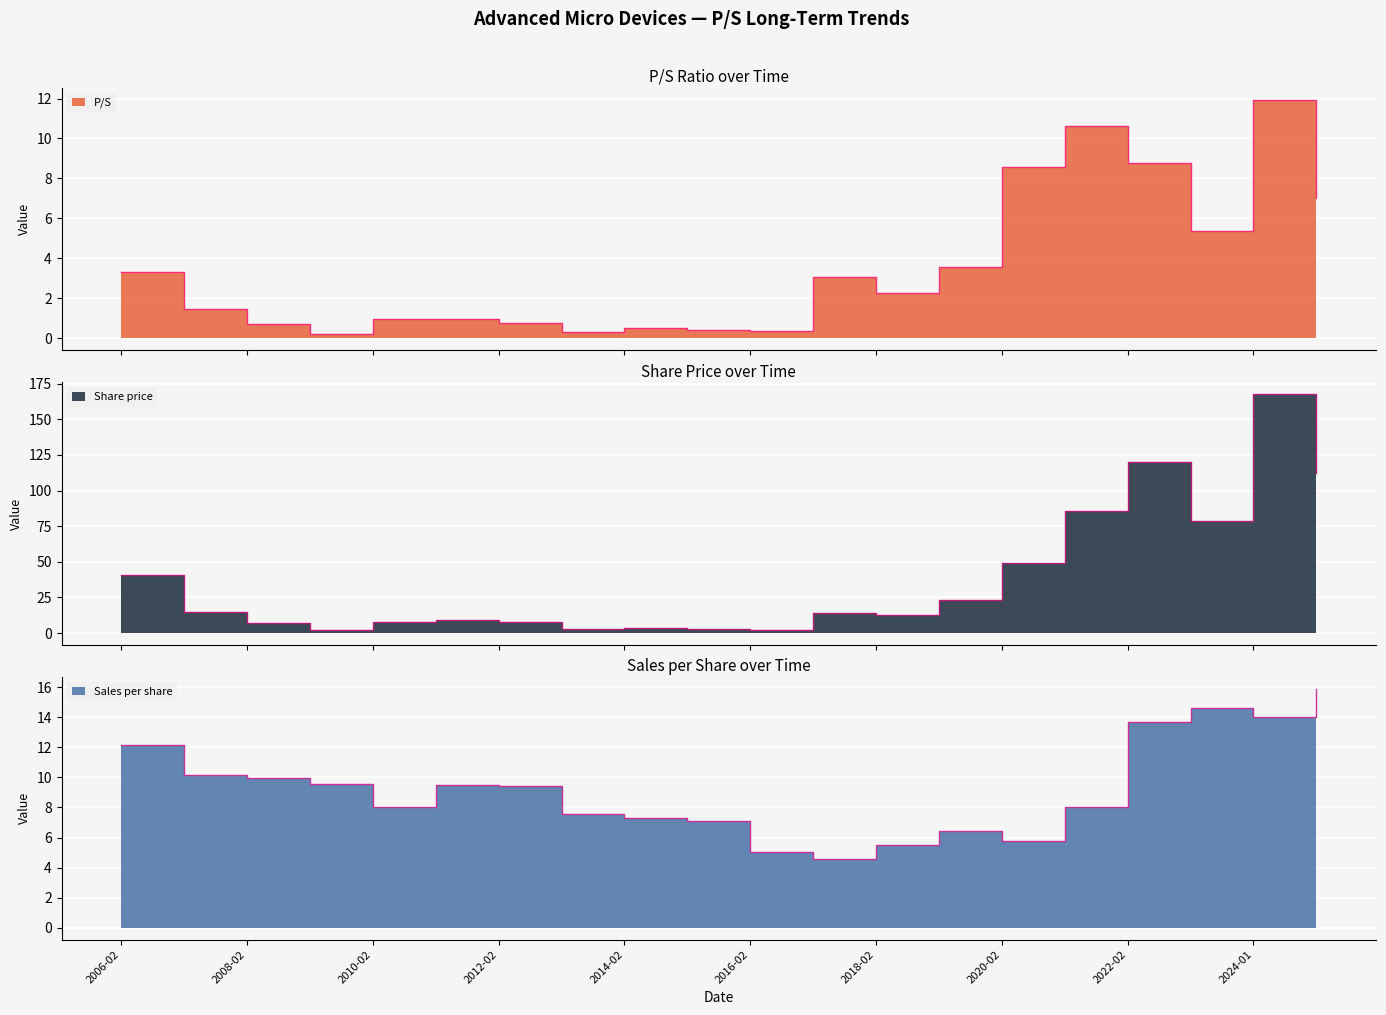

What is the label of the 19th point from the right?

2007-03-01